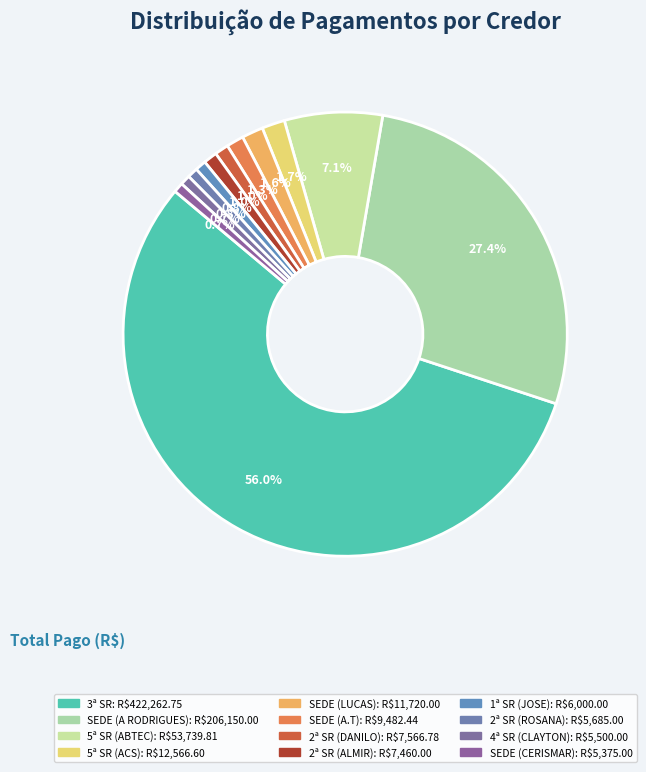

To the nearest percent, what is the average slice percentage?

8%